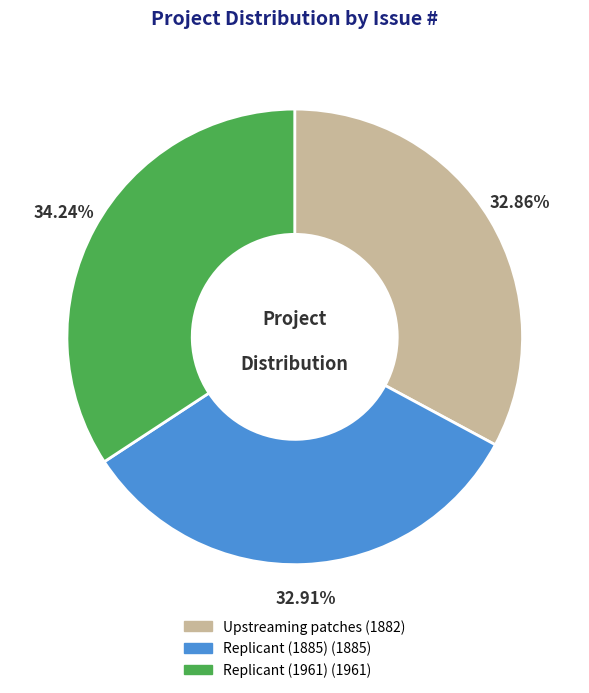

Count the number of slices in the pie.

3